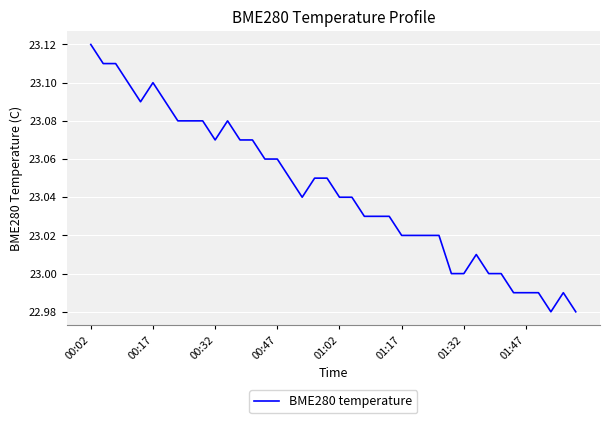

Count the number of data series in this chart.

1